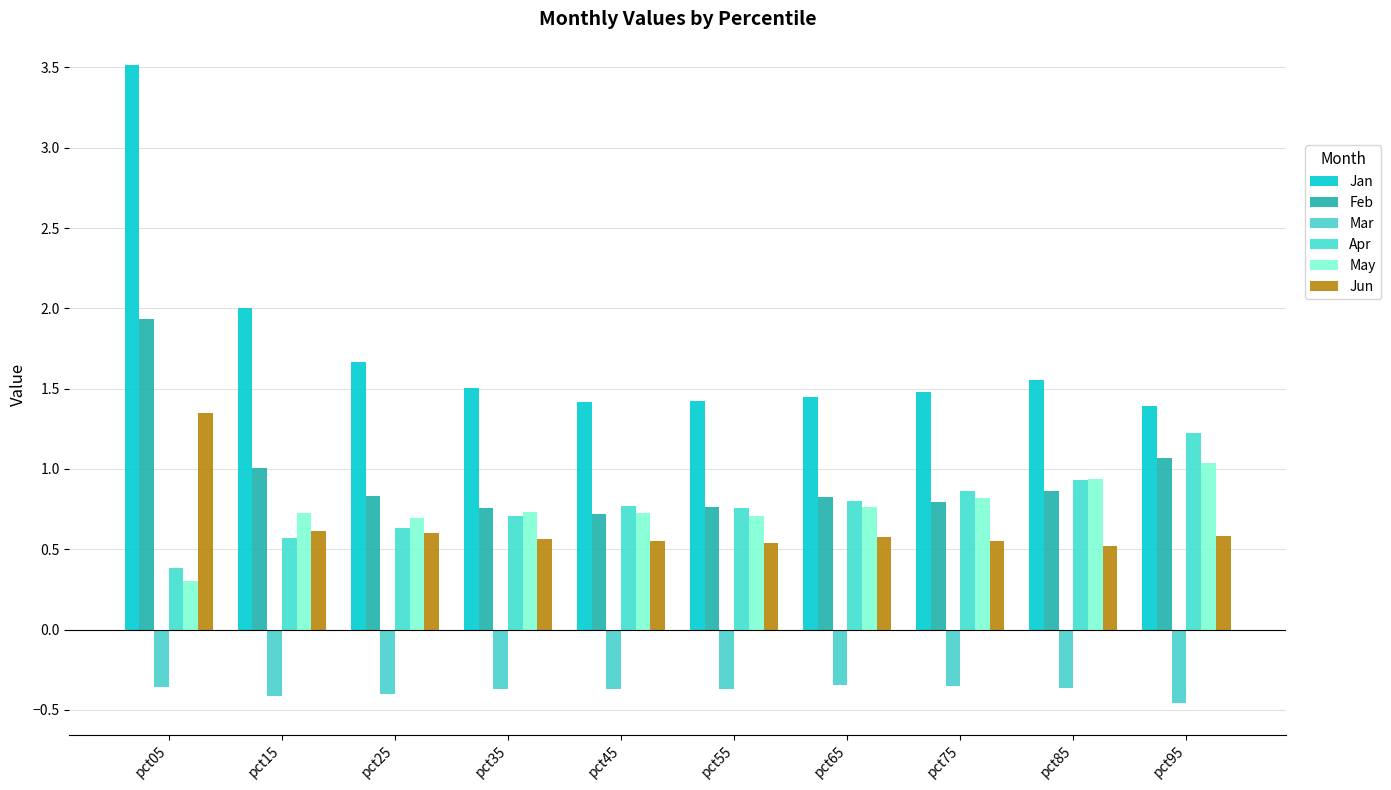

At how many categories does at least one series exceed 0?

10